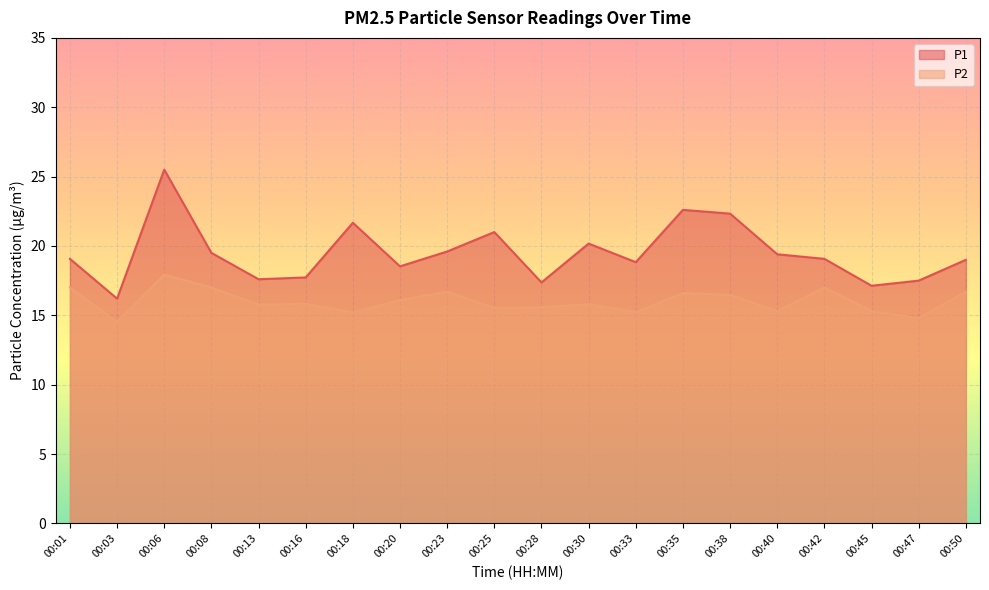

Rank the series at 00:25 from lowest to highest value.

P2, P1